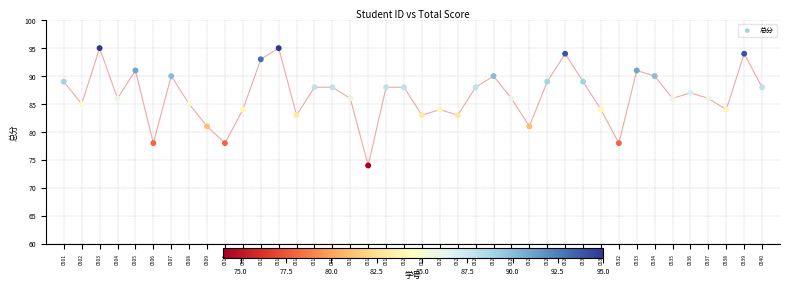

What is the range of X values (max minus min)?

39